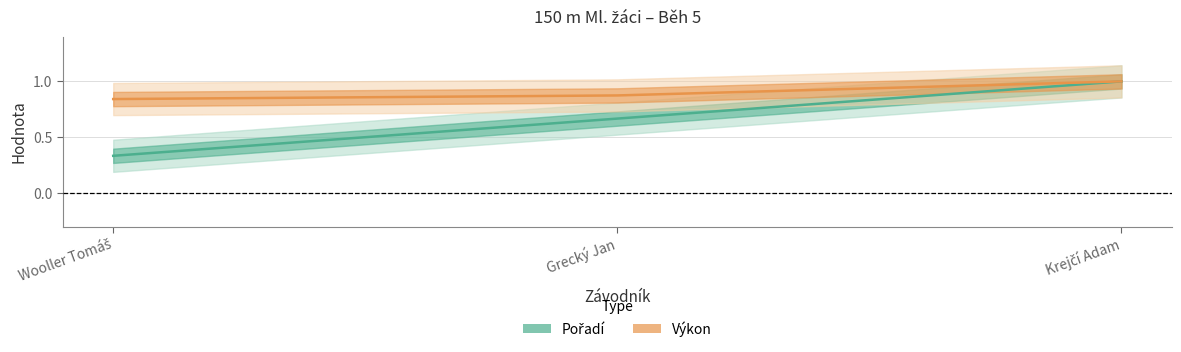

The Výkon series shows 0.8 at Wooller Tomáš. True or false?

True